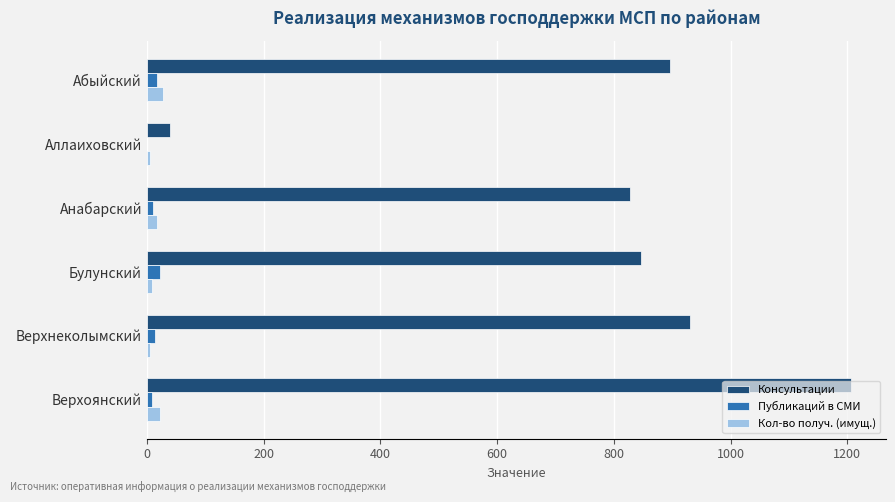

How many categories are shown in the chart?

6